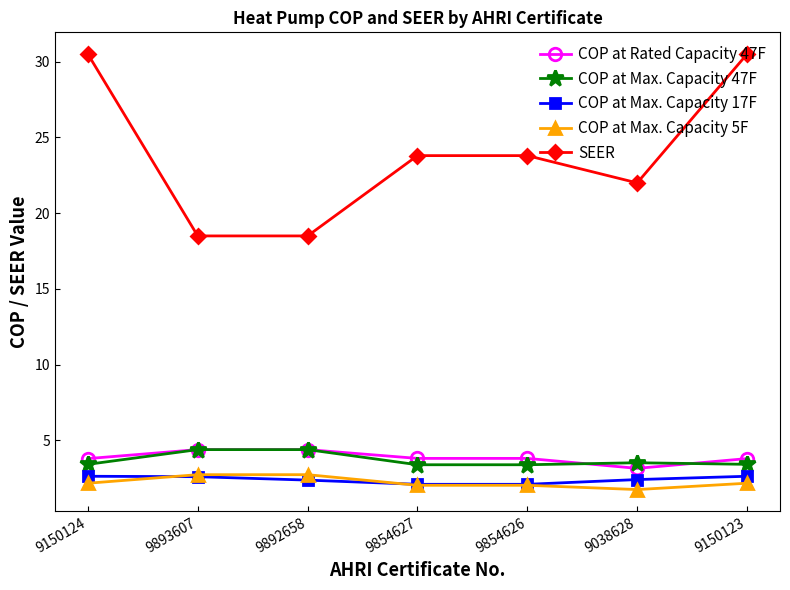

At how many categories does at least one series exceed 5?

7